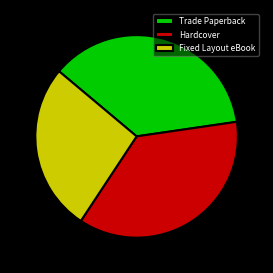

Do Trade Paperback and Hardcover together represent more than half of the pie?

Yes